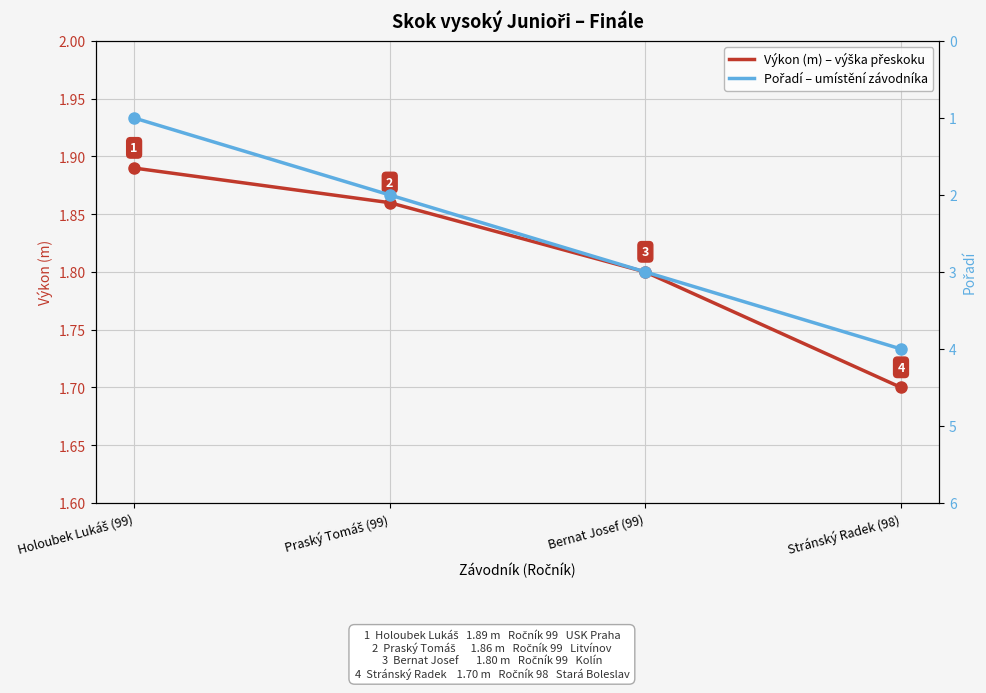

Which category has the lowest value in the Výkon (m) series?

Stránský Radek (98)